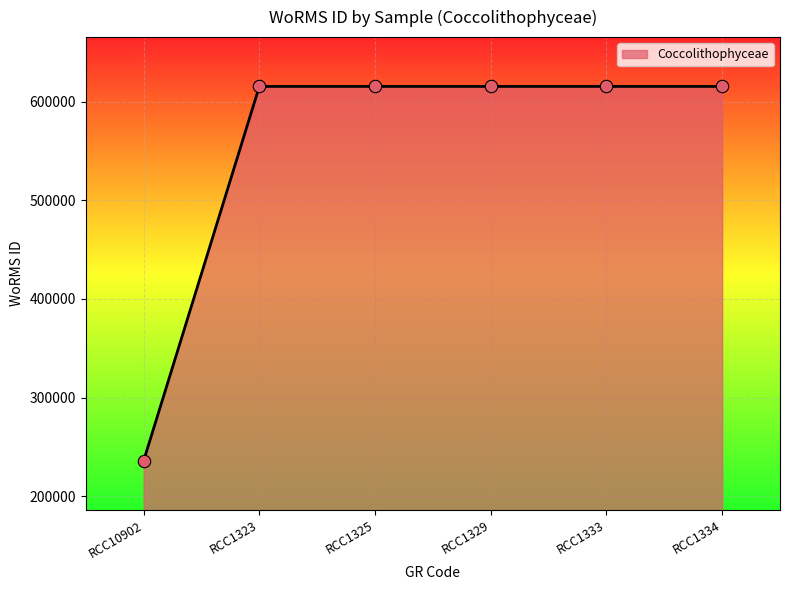

What is the change in value from RCC10902 to RCC1333?

+379572